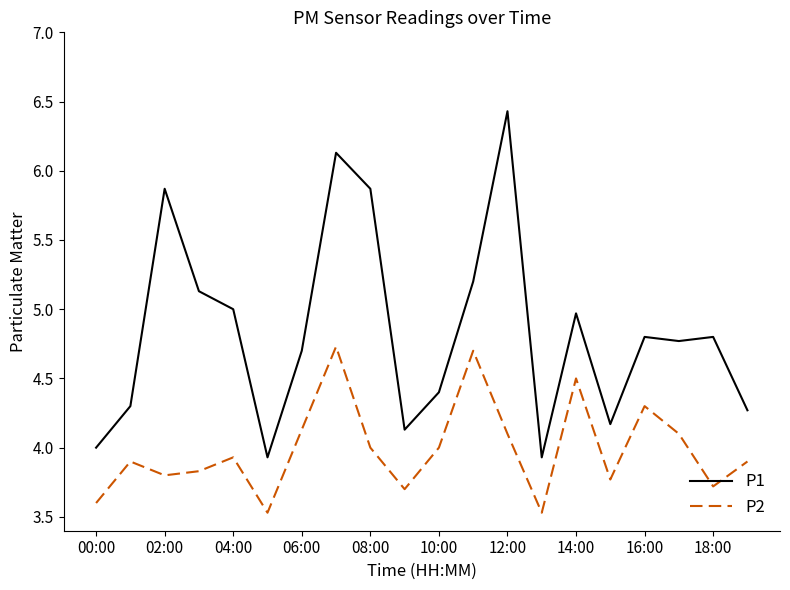

What is the maximum value shown in the chart?

6.4